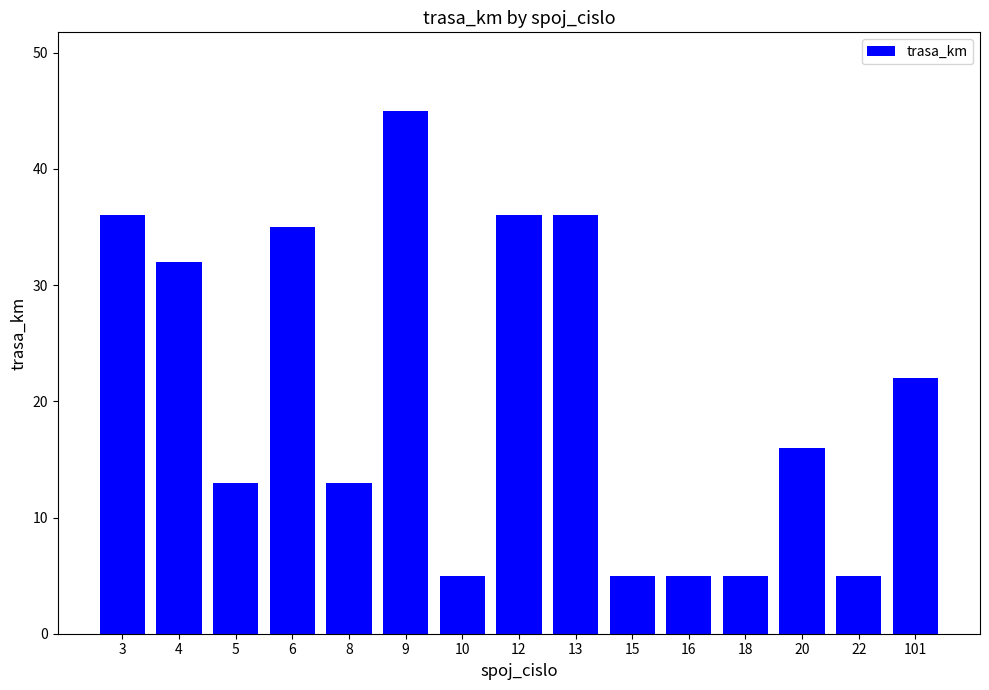

The chart shows a value of 32 at 4. True or false?

True